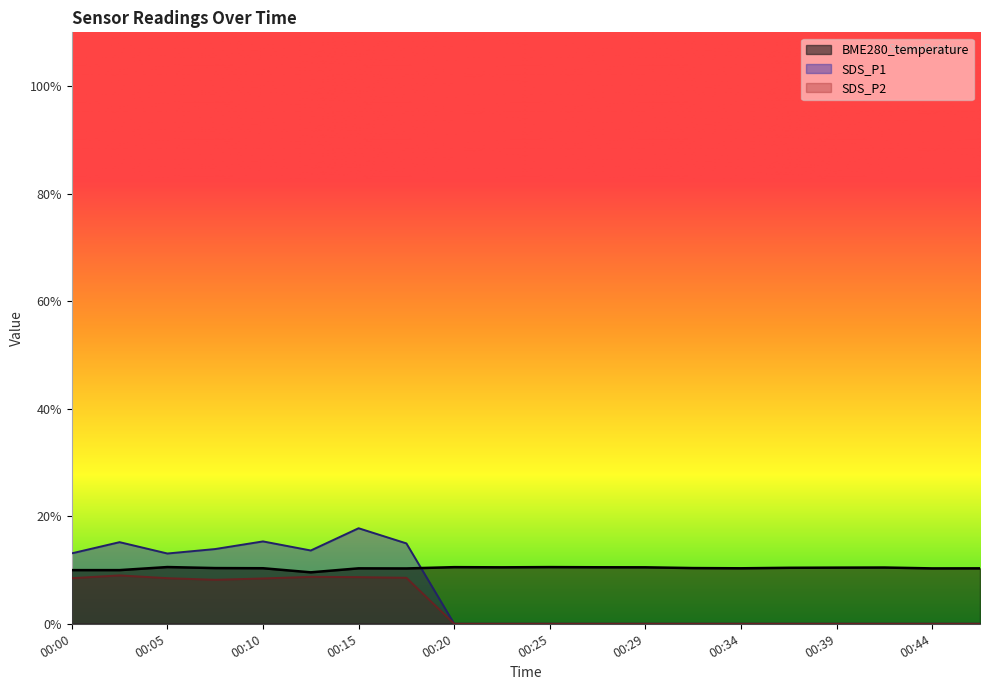

Which series ends up on top after the final intersection of SDS_P1 and BME280_temperature?

BME280_temperature